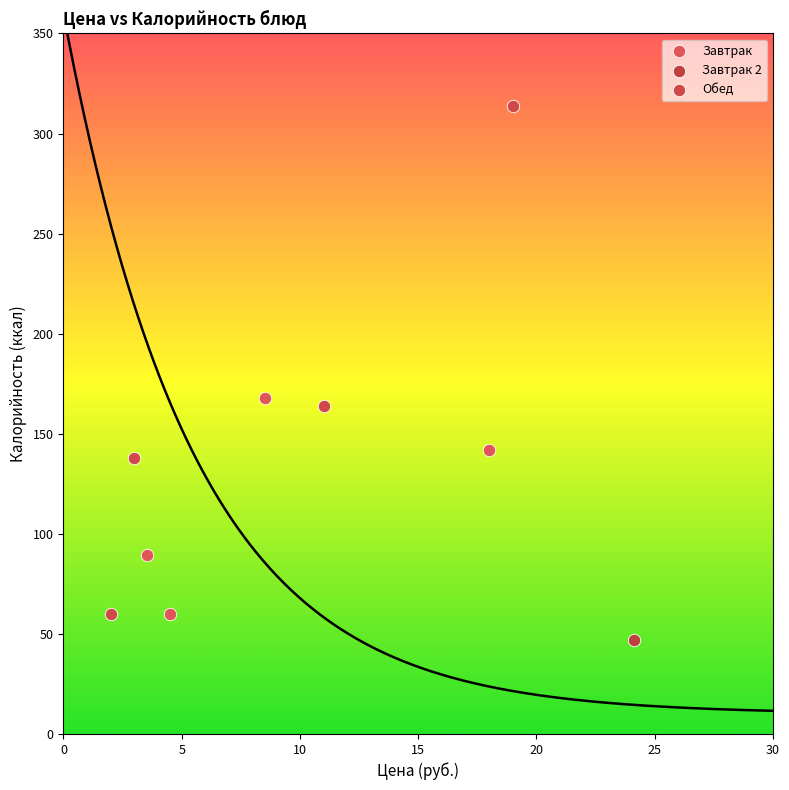

What are all the series names shown in the legend?

Завтрак, Завтрак 2, Обед